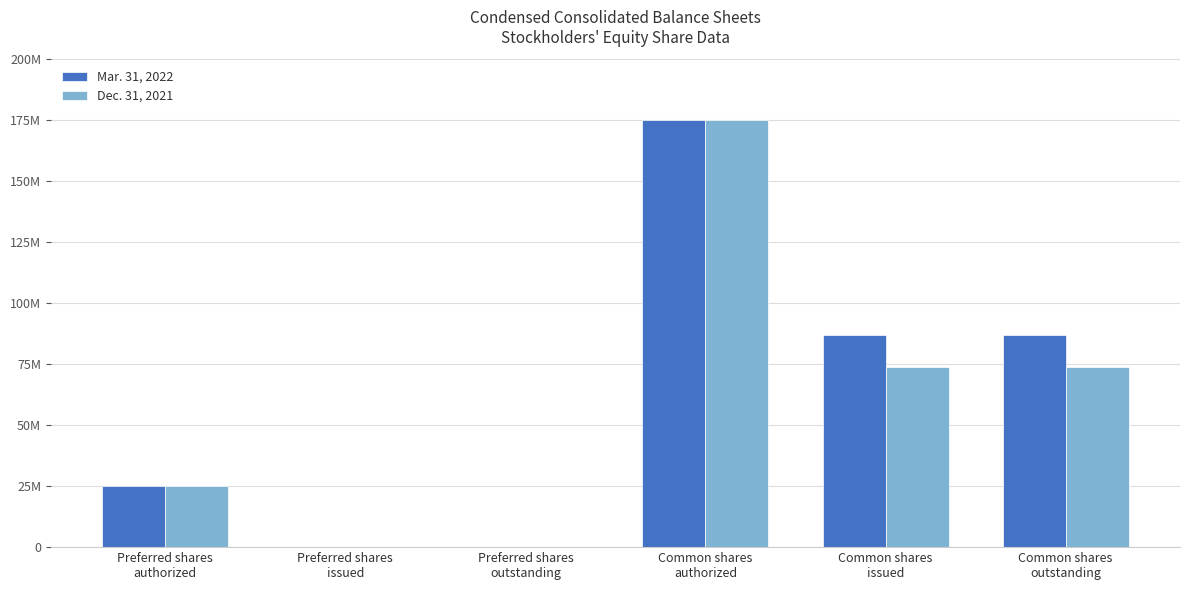

How many Dec. 31, 2021 values are between 0 and 73709056?

5